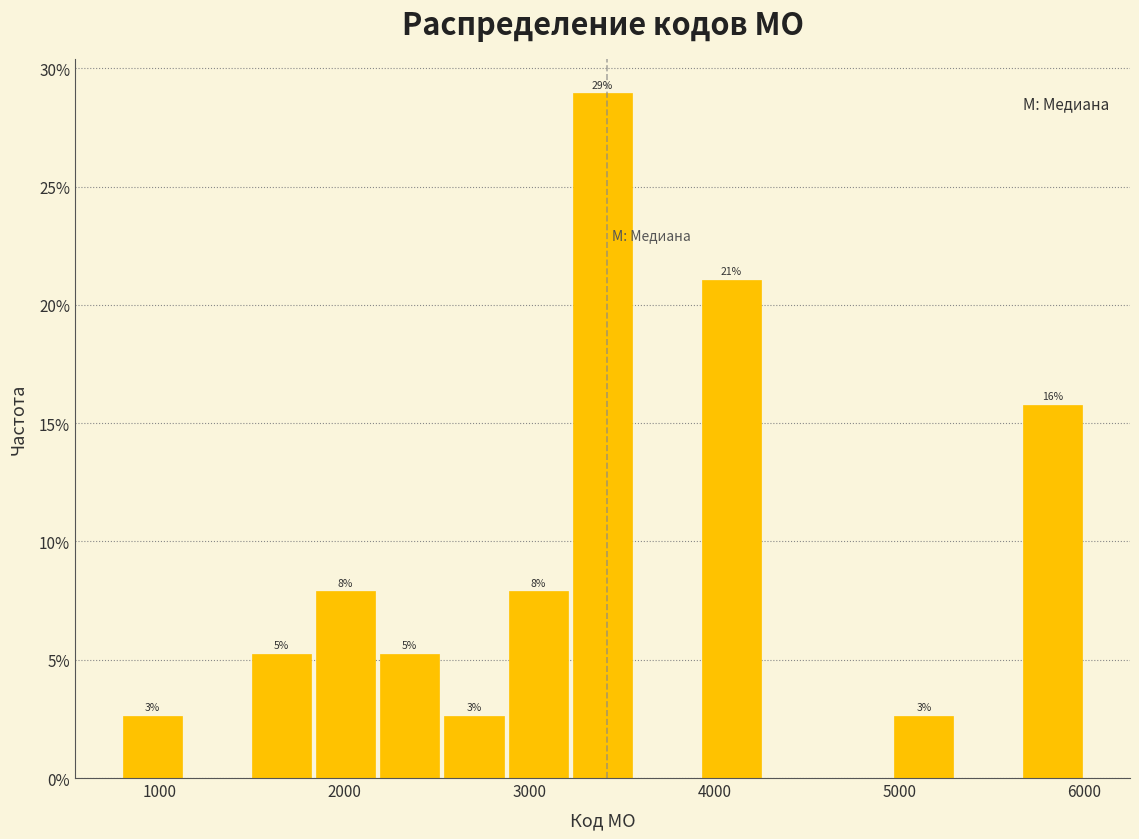

Around what value on the x-axis is the tallest bar? Give the approximate position of its centre, as read against the axis.

3400